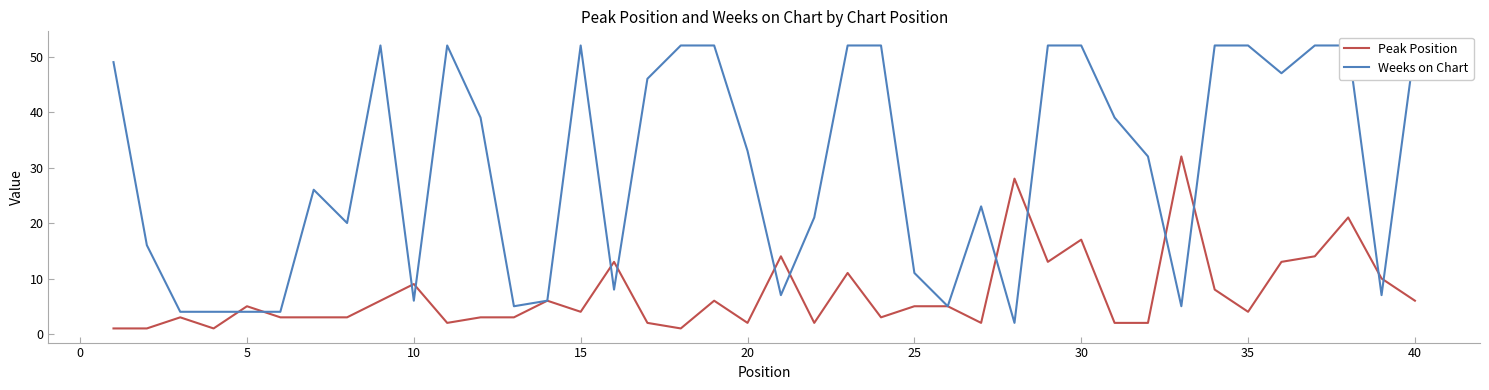

Reading left to right, transcribe all the data shown in this chart.

Peak Position: 1	1	3	1	5	3	3	3	6	9	2	3	3	6	4	13	2	1	6	2	14	2	11	3	5	5	2	28	13	17	2	2	32	8	4	13	14	21	10	6
Weeks on Chart: 49	16	4	4	4	4	26	20	52	6	52	39	5	6	52	8	46	52	52	33	7	21	52	52	11	5	23	2	52	52	39	32	5	52	52	47	52	52	7	52